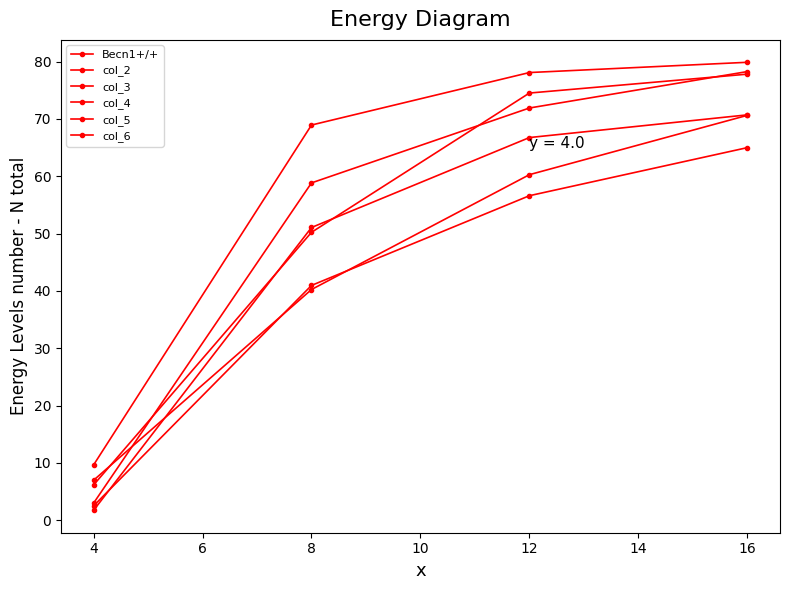

Count the number of data series in this chart.

6